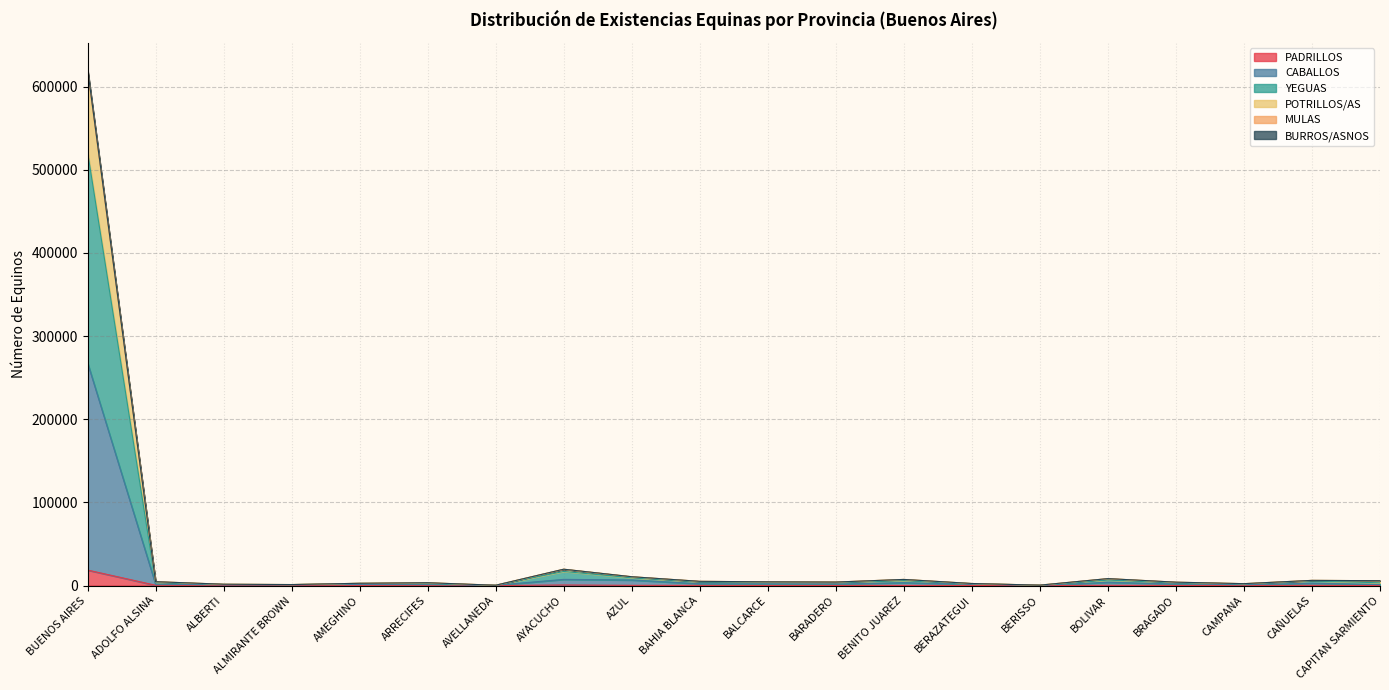

What is the difference between the maximum and minimum values in the PADRILLOS series?

18600